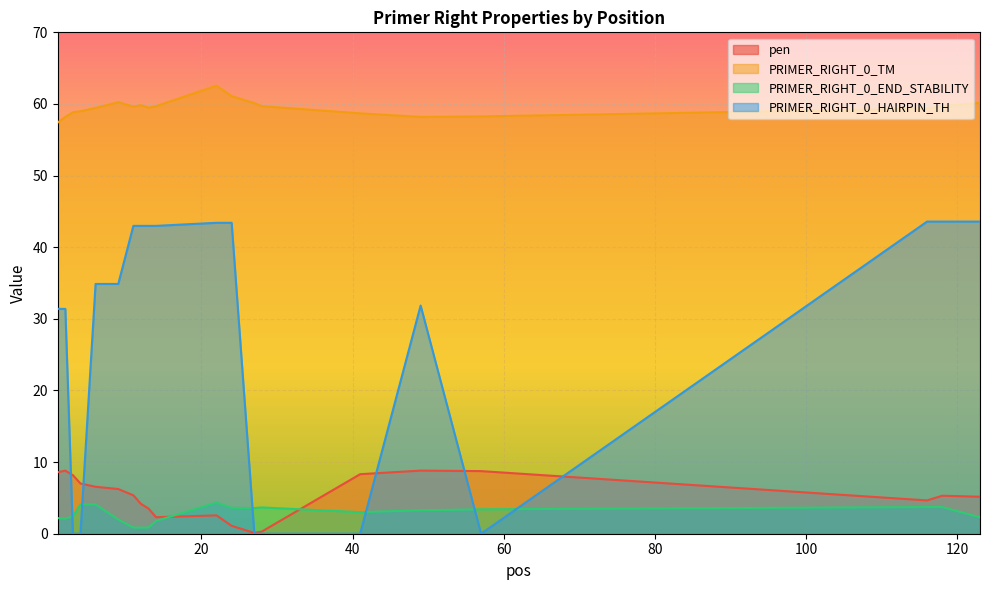

At how many categories does at least one series exceed 13?

20